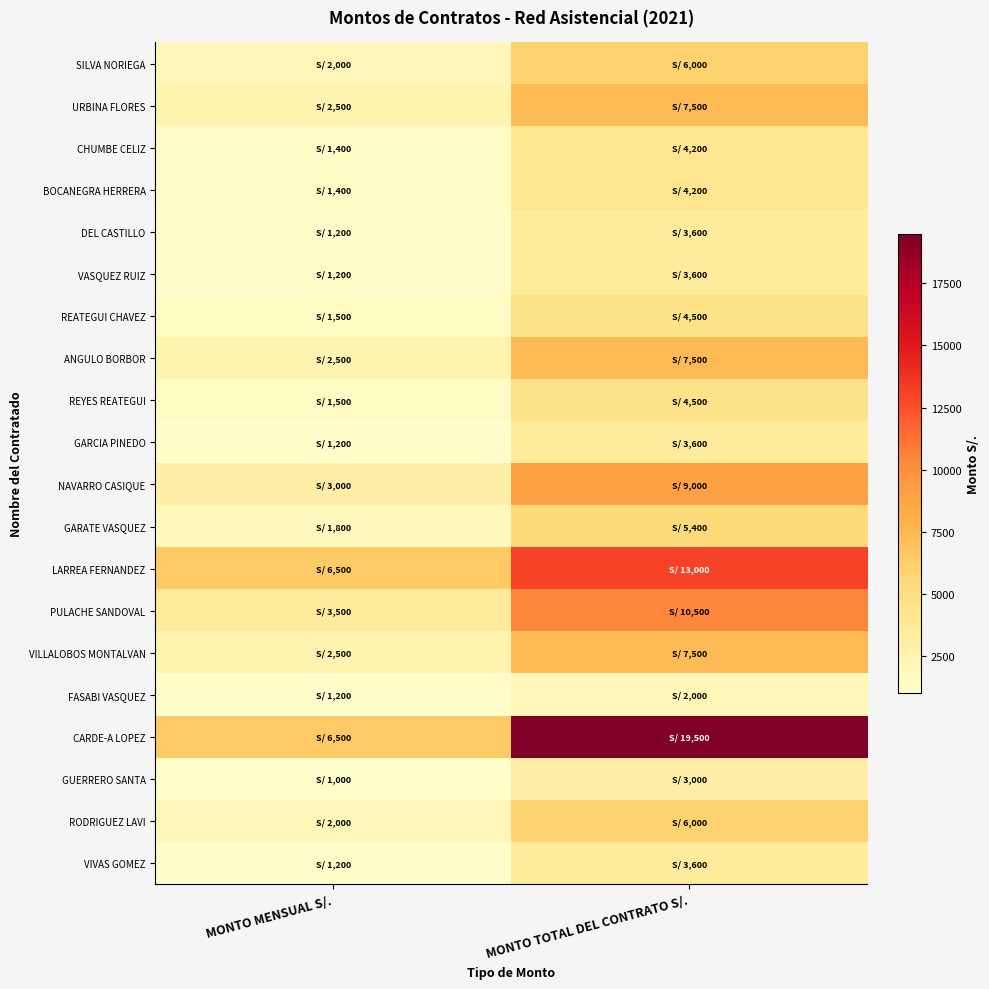

At MONTO MENSUAL S/., list the series in order from largest to smallest.

LARREA FERNANDEZ, CARDE-A LOPEZ, PULACHE SANDOVAL, NAVARRO CASIQUE, URBINA FLORES, ANGULO BORBOR, VILLALOBOS MONTALVAN, SILVA NORIEGA, RODRIGUEZ LAVI, GARATE VASQUEZ, REATEGUI CHAVEZ, REYES REATEGUI, CHUMBE CELIZ, BOCANEGRA HERRERA, DEL CASTILLO, VASQUEZ RUIZ, GARCIA PINEDO, FASABI VASQUEZ, VIVAS GOMEZ, GUERRERO SANTA